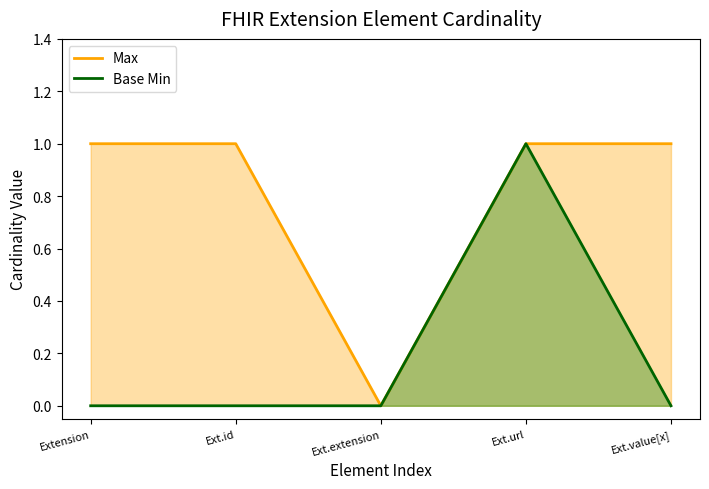

List the series in order of their peak value, highest first.

Max, Base Min